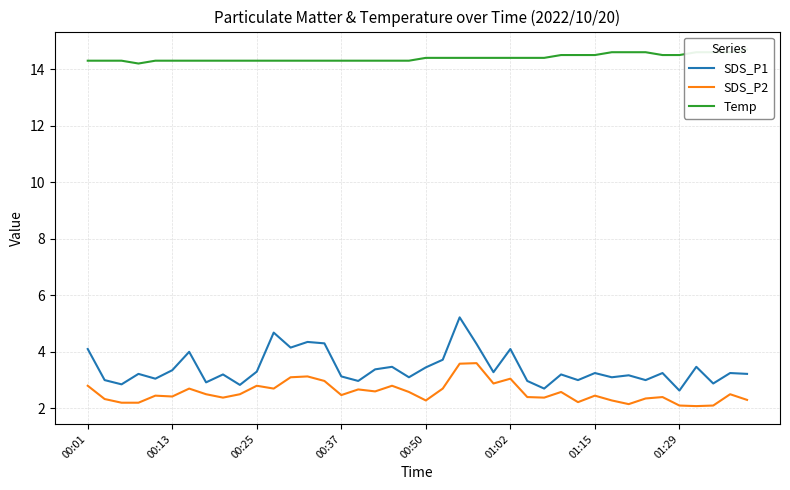

What is the difference between the second highest and minimum values in the SDS_P2 series?

1.5